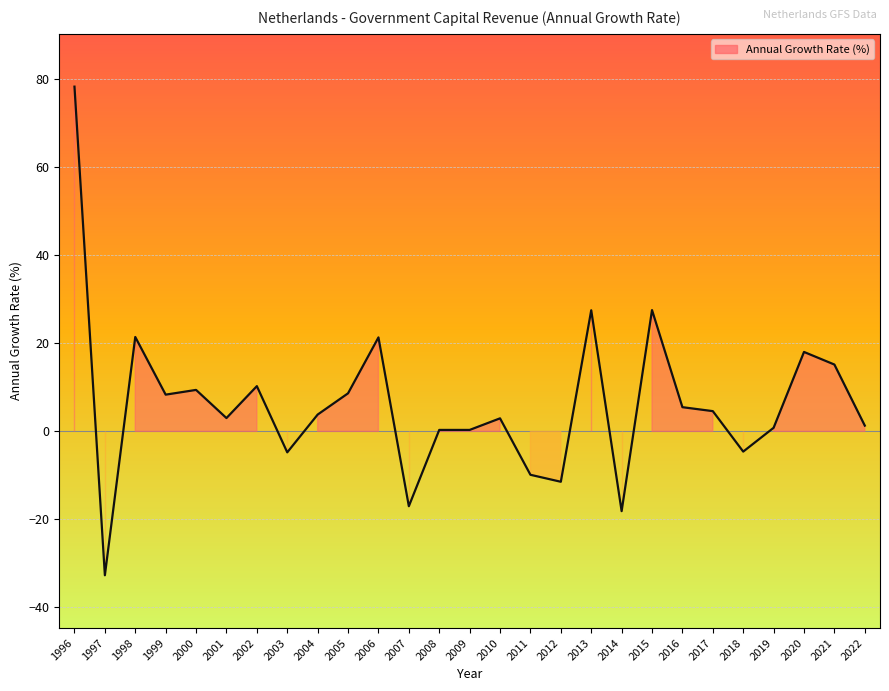

What is the value of the 19th point from the left?

-18.1